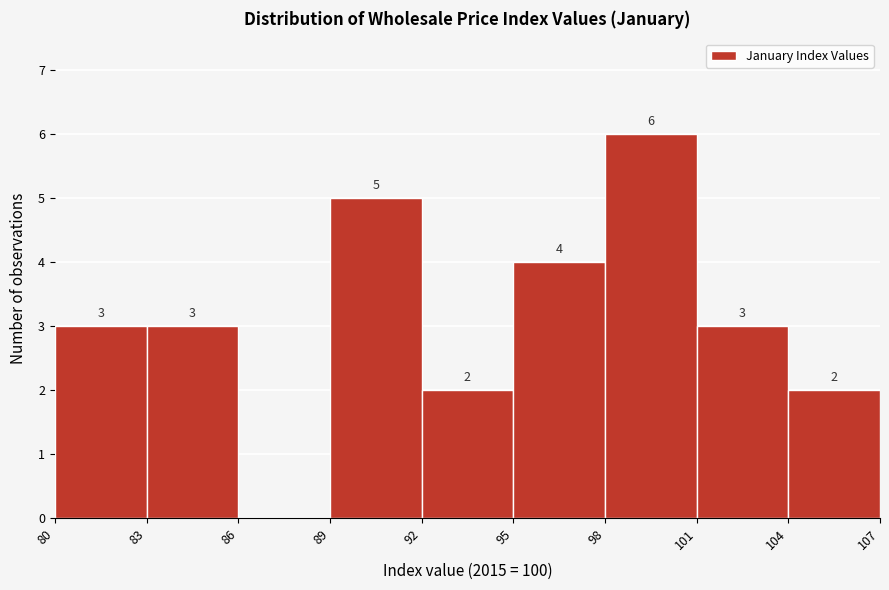

Over which range of the x-axis is the bar tallest?

98 to 101